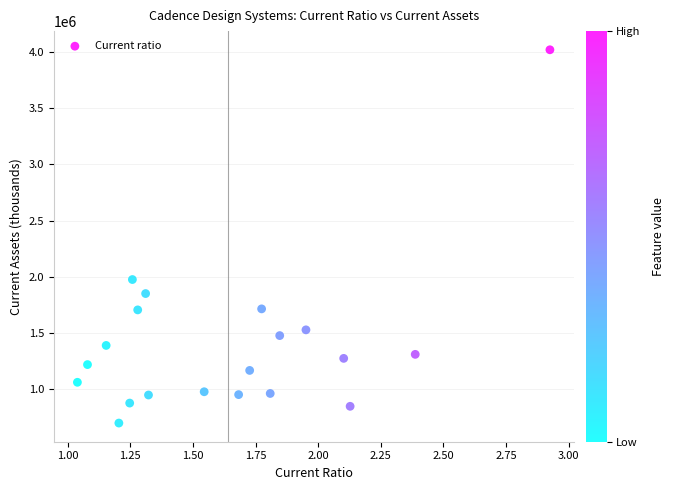

What is the range of Y values (max minus min)?

3314045